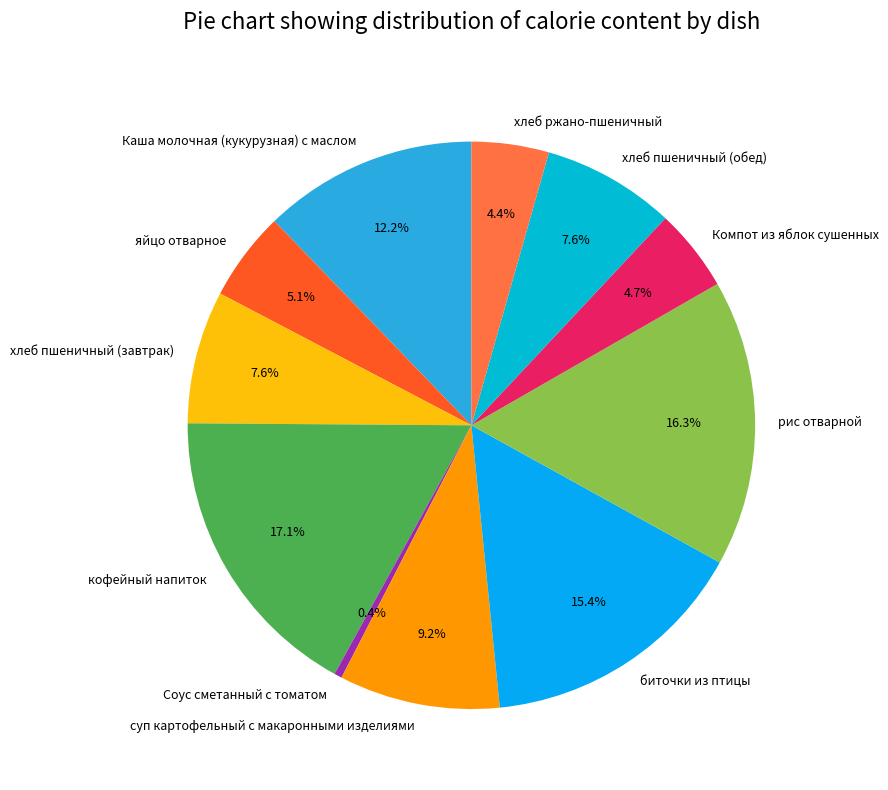

Does рис отварной represent more than half of the total?

No